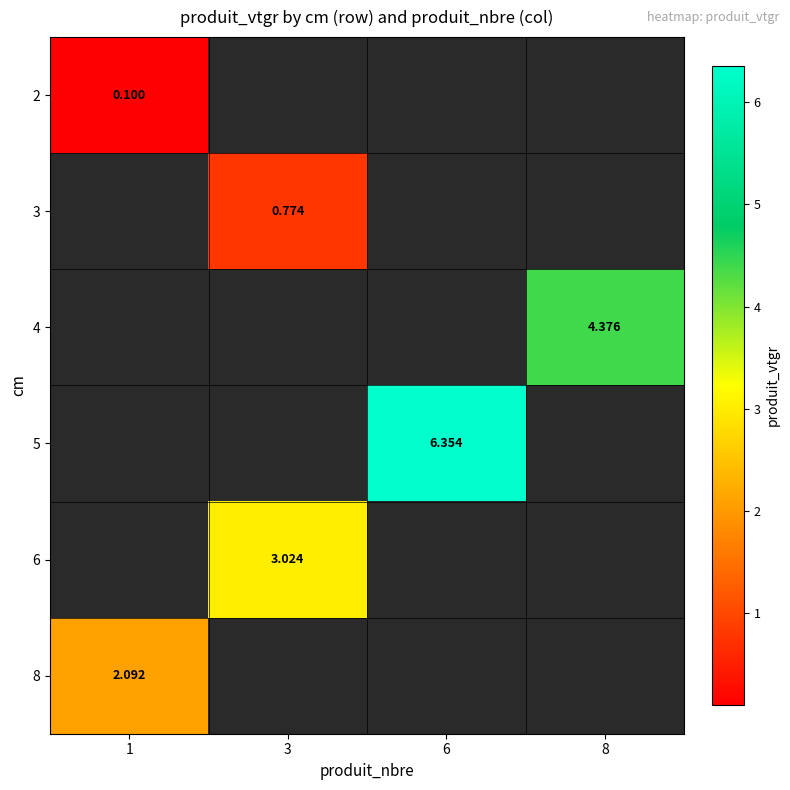

What is the smallest value displayed?

0.1